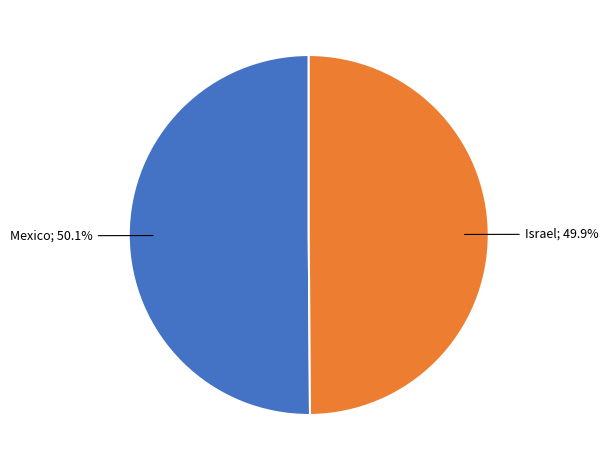

How many segments does this pie chart have?

2